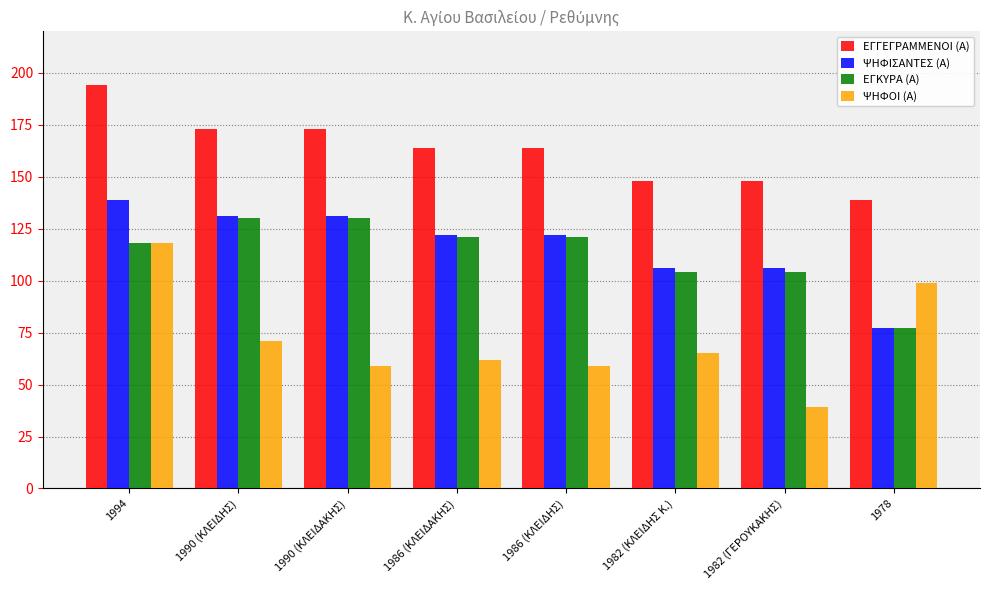

Which series has the widest spread of values?

ΨΗΦΟΙ (Α)